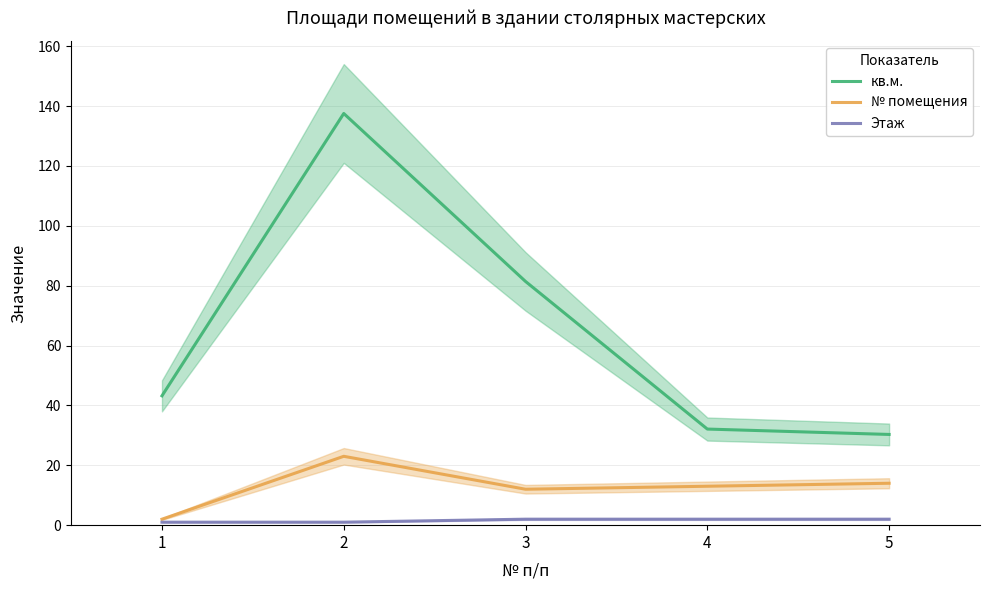

Is it true that кв.м. equals 137.5 at 2?

True